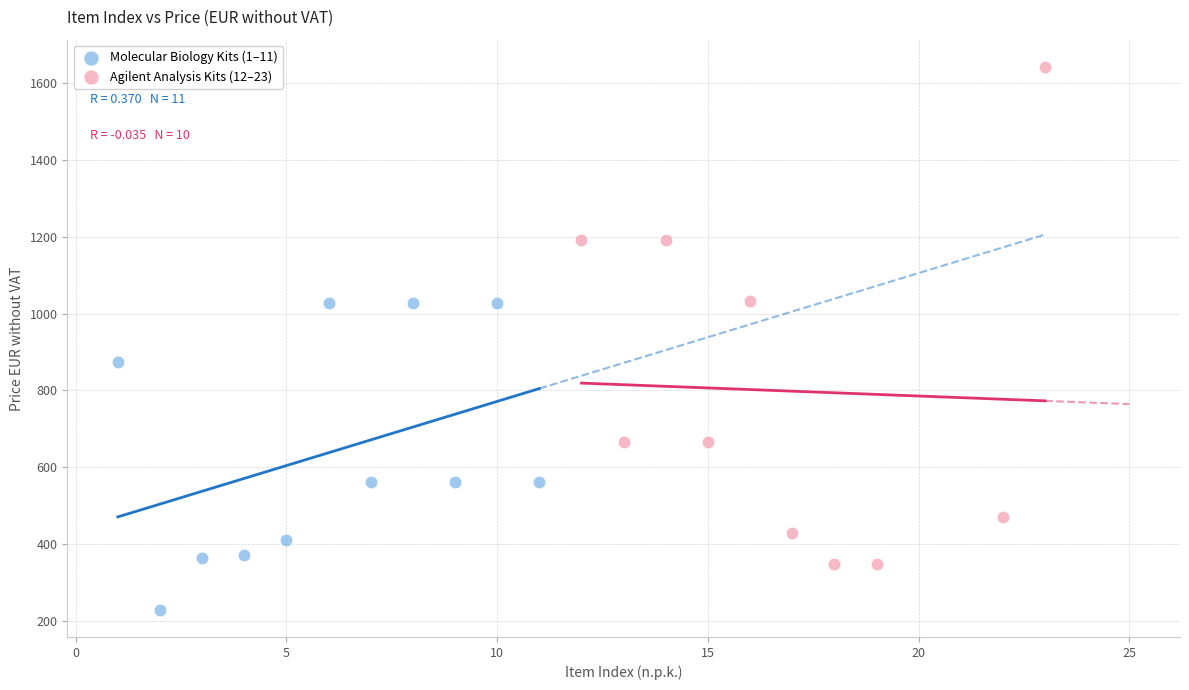

Which series reaches the minimum Y coordinate?

Molecular Biology Kits (1–11)